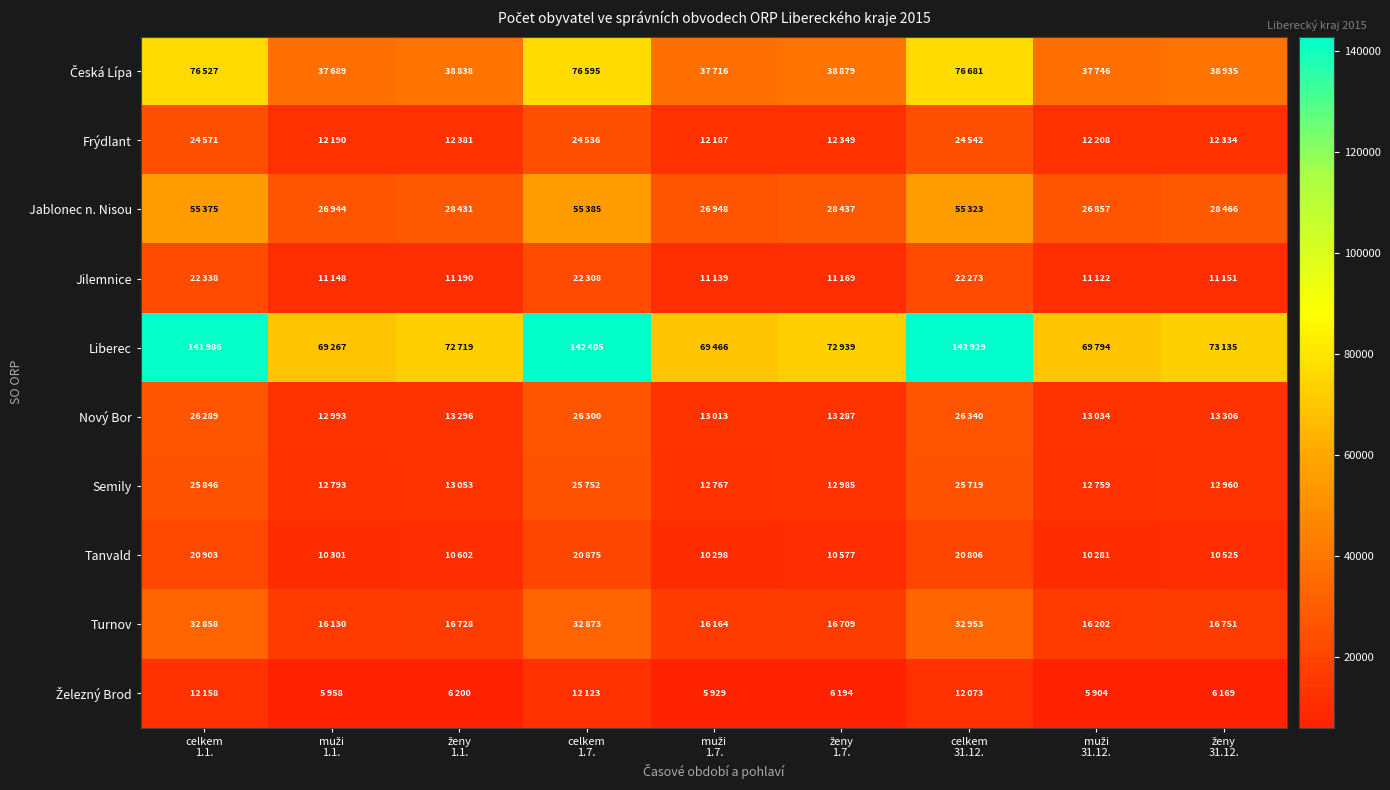

At which category does the chart reach its peak across all series?

celkem
31.12.